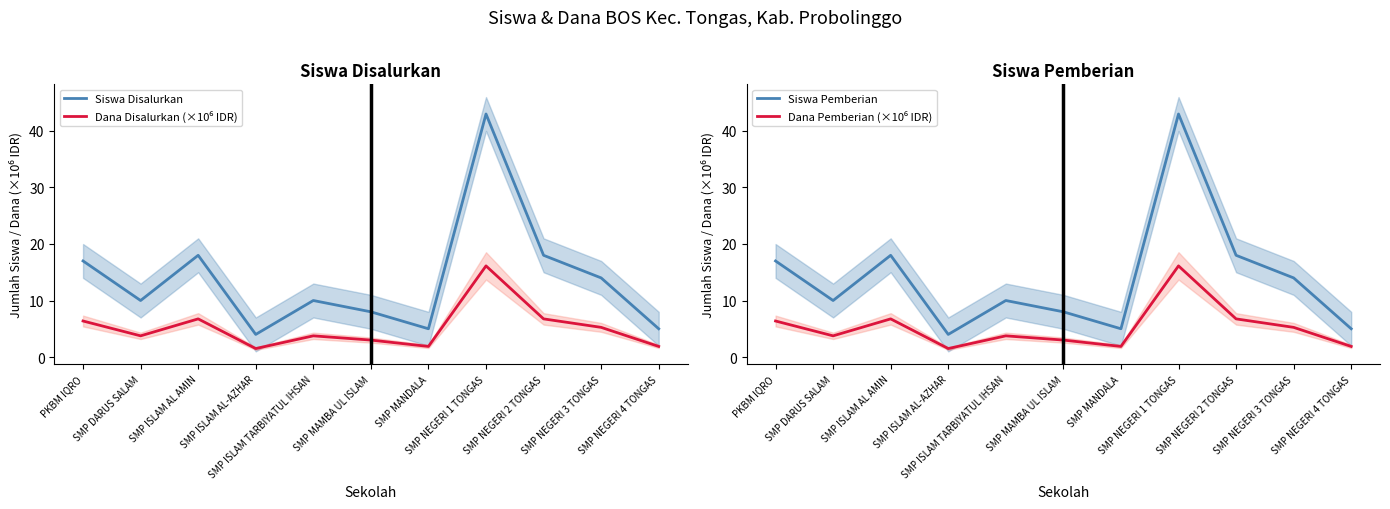

The Dana Disalurkan (×10⁶ IDR) series shows 1.5 at SMP ISLAM AL-AZHAR. True or false?

True